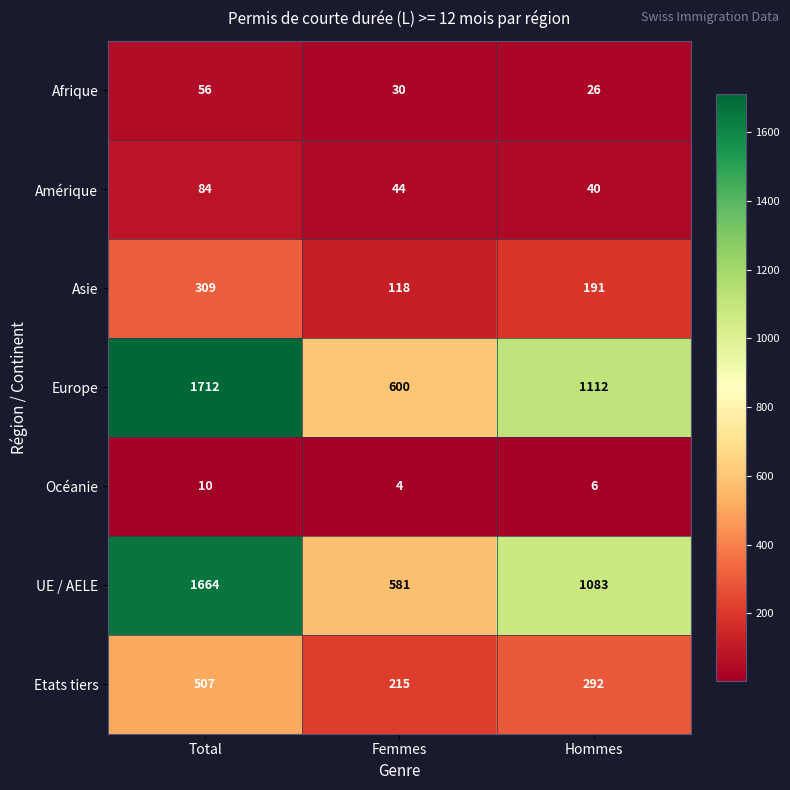

Between Femmes and Hommes, which series saw the biggest shift?

Europe